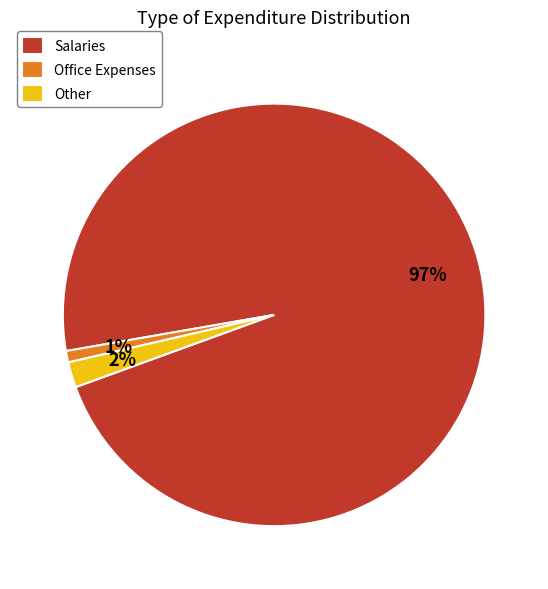

What percentage is the Salaries slice, to the nearest percent?

97%